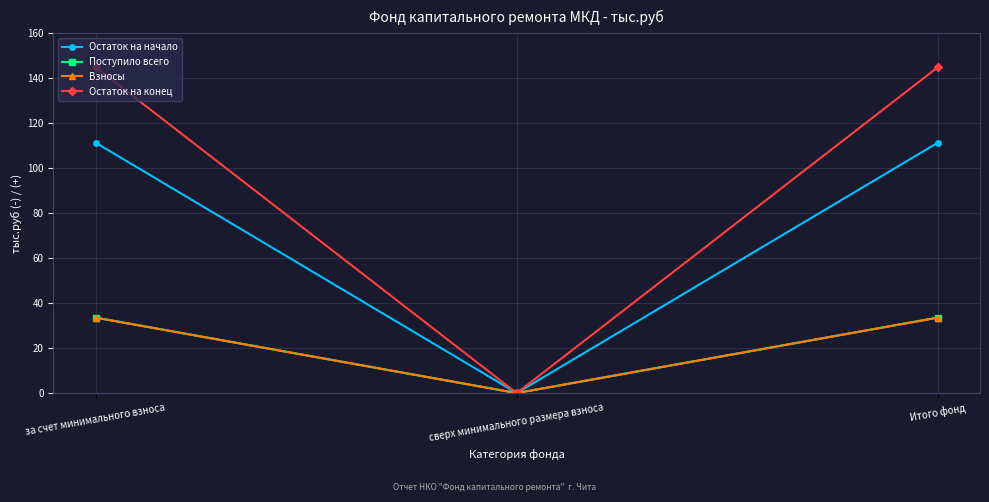

Reading left to right, extract all data points from this chart.

Остаток на начало: за счет минимального взноса=111.4	сверх минимального размера взноса=0.0	Итого фонд=111.4
Поступило всего: за счет минимального взноса=33.6	сверх минимального размера взноса=0.0	Итого фонд=33.6
Взносы: за счет минимального взноса=33.6	сверх минимального размера взноса=0.0	Итого фонд=33.6
Остаток на конец: за счет минимального взноса=144.9	сверх минимального размера взноса=0.0	Итого фонд=144.9